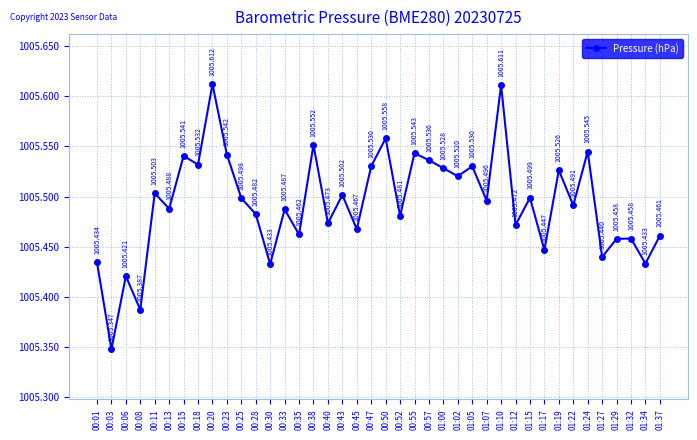

What is the sum of all values?

40219.7